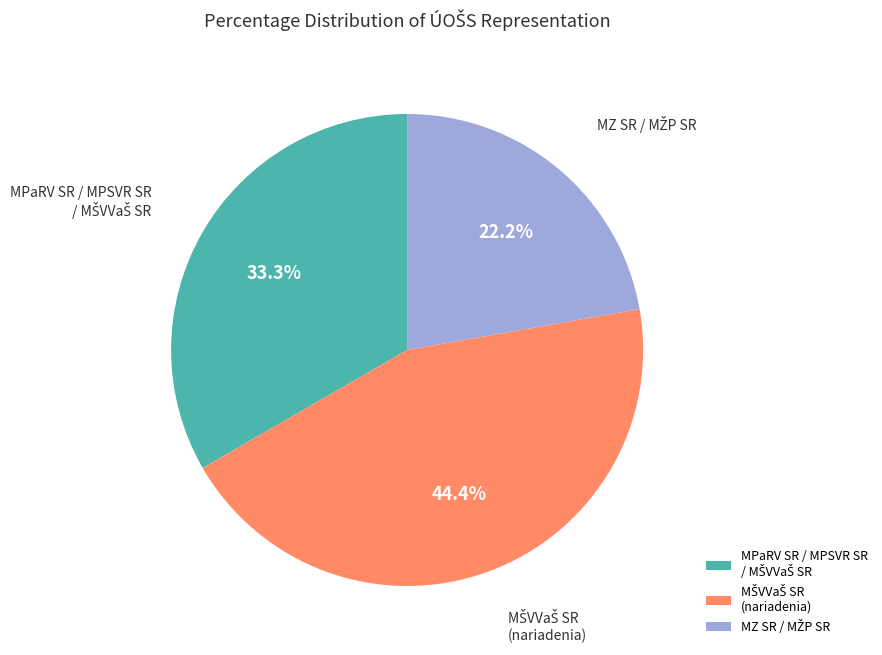

How many slices are in this pie chart?

3